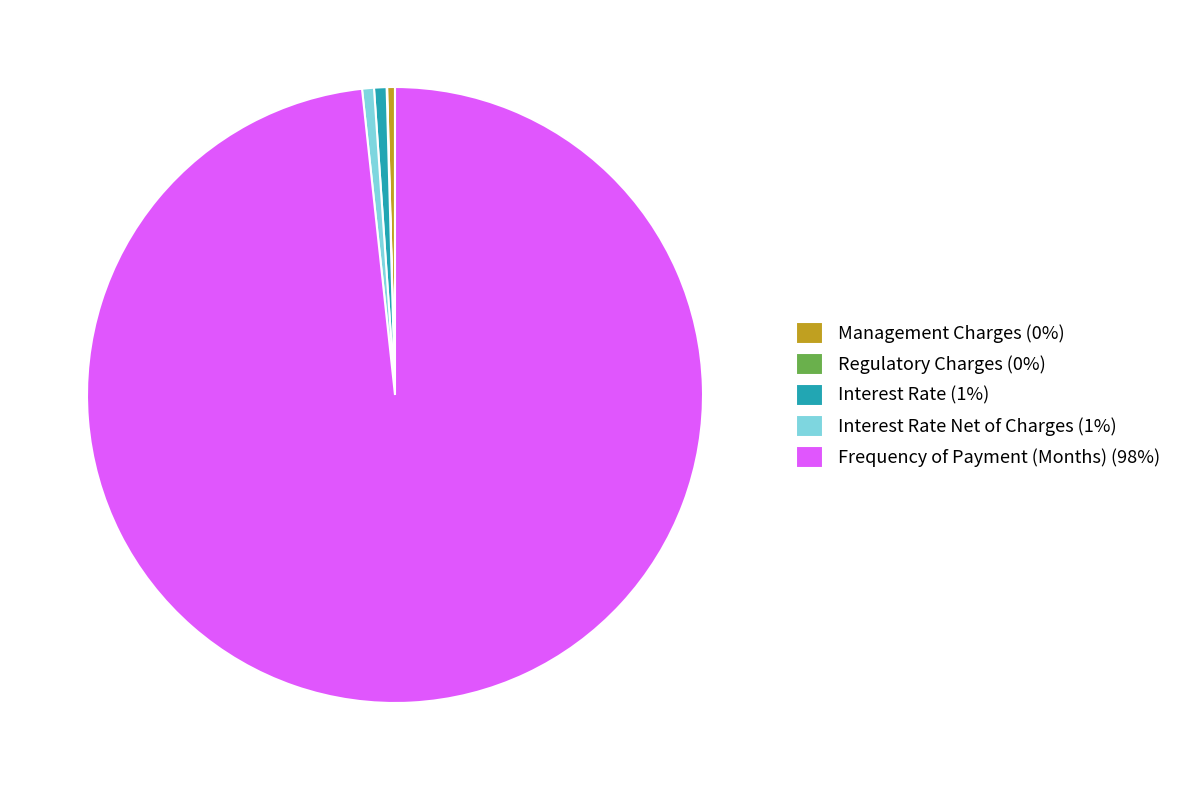

Which slice is the largest?

Frequency of Payment (Months) (98%)